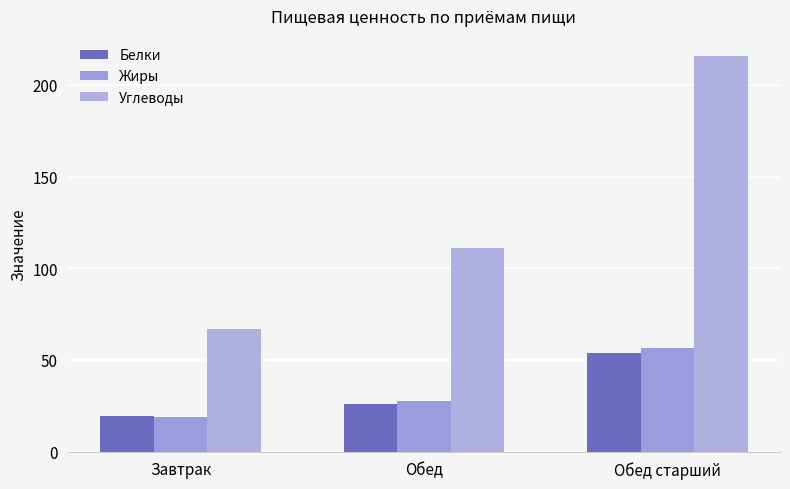

How many data points in Белки are above 26?

2